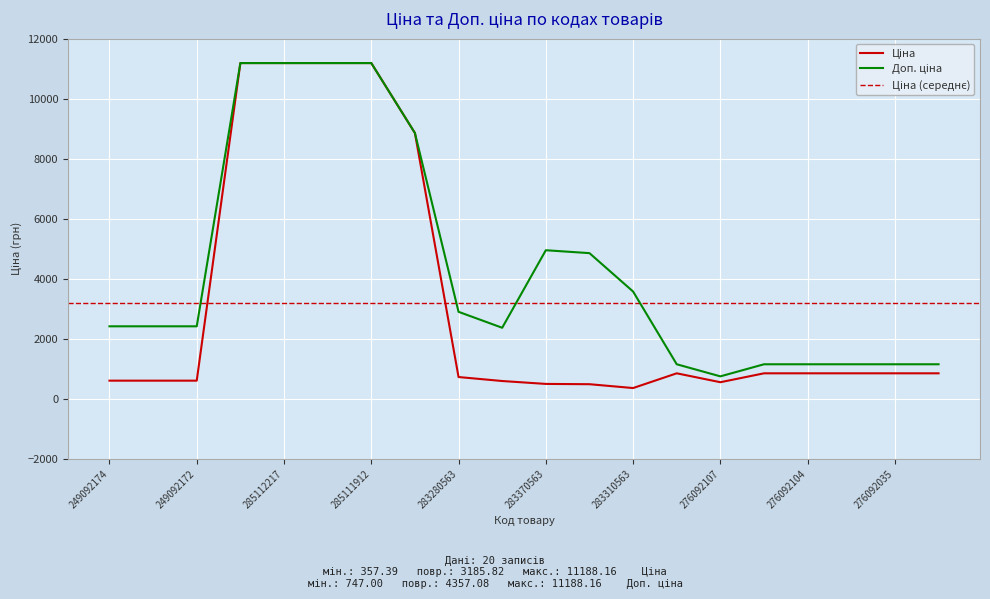

What is the label of the 9th point from the right?

283340563